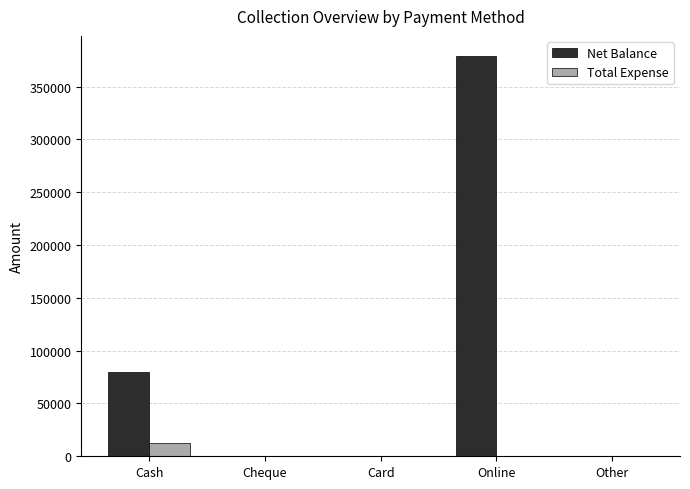

Which series changed the most between Cheque and Online?

Net Balance